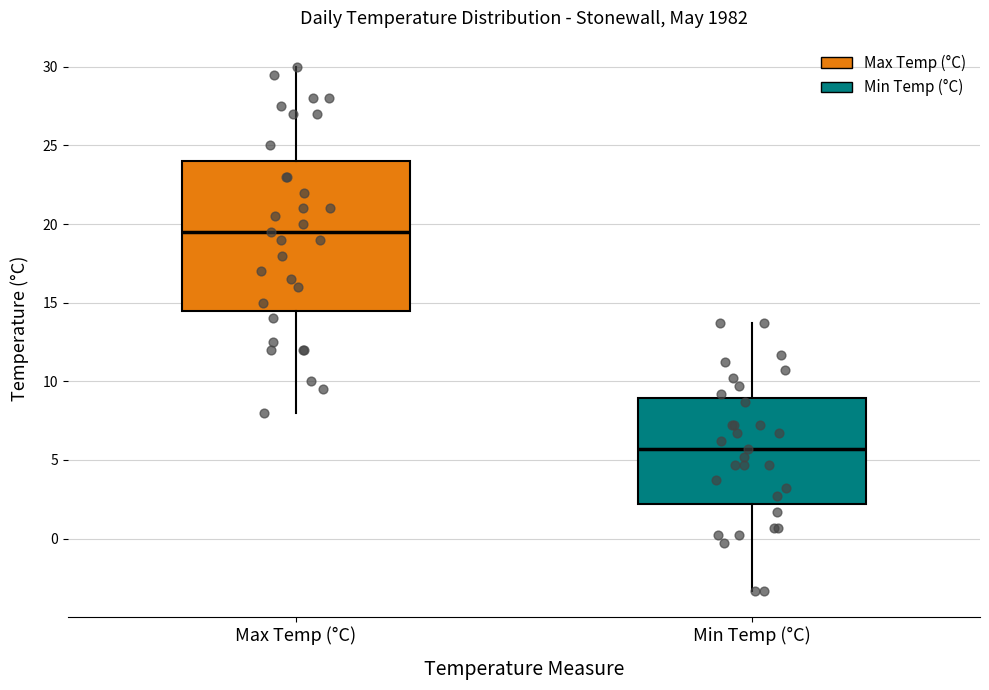

Where is the lower edge of the box for Min Temp (°C) on the y-axis? The values are not printed on the chart, so give them approximately, as read against the axis.

2.0